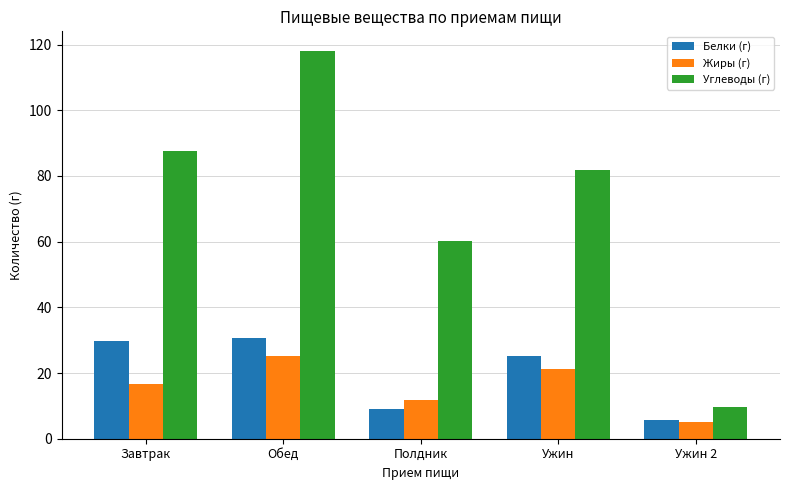

Between Завтрак and Ужин 2, which series saw the biggest shift?

Углеводы (г)